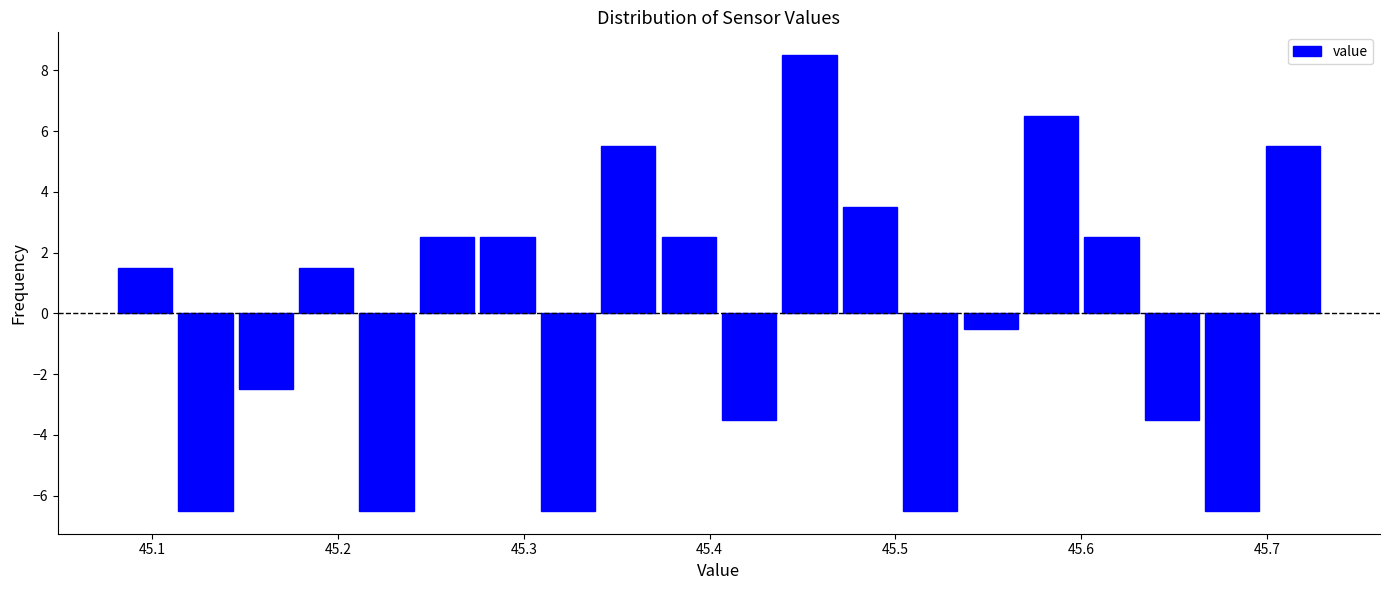

Read against the x-axis, roughly where is the centre of the tallest bar?

45.45